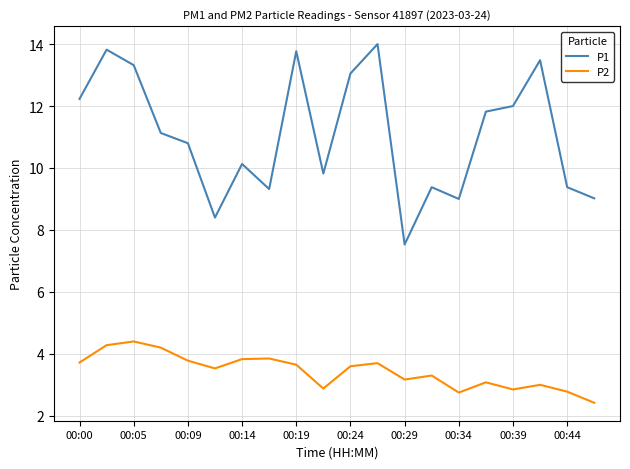

Rank the series by their average value, from lowest to highest.

P2, P1